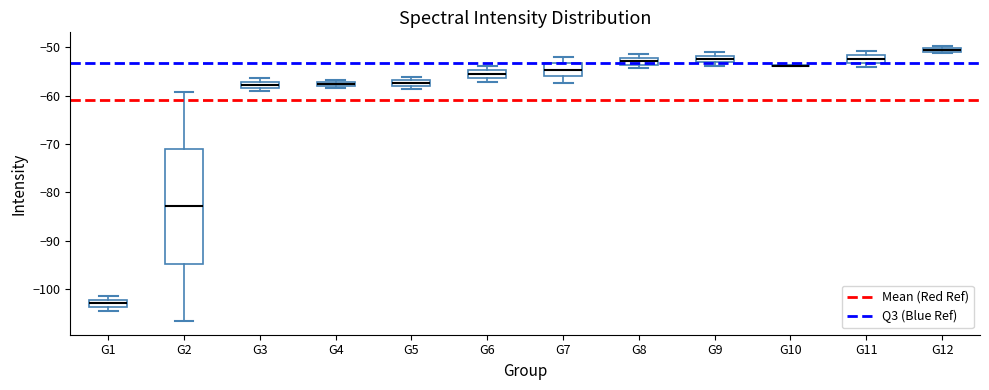

Which box is the tallest, from its lower edge to its upper edge?

G2